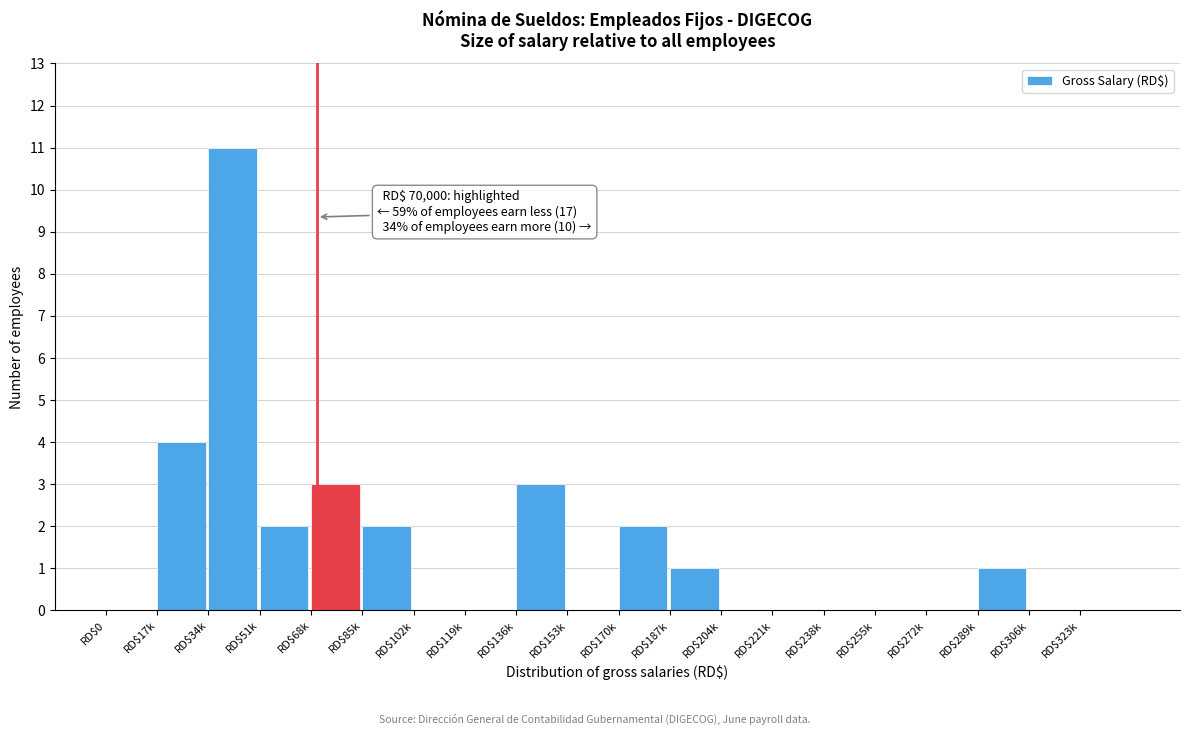

What is the sum of all values?

29